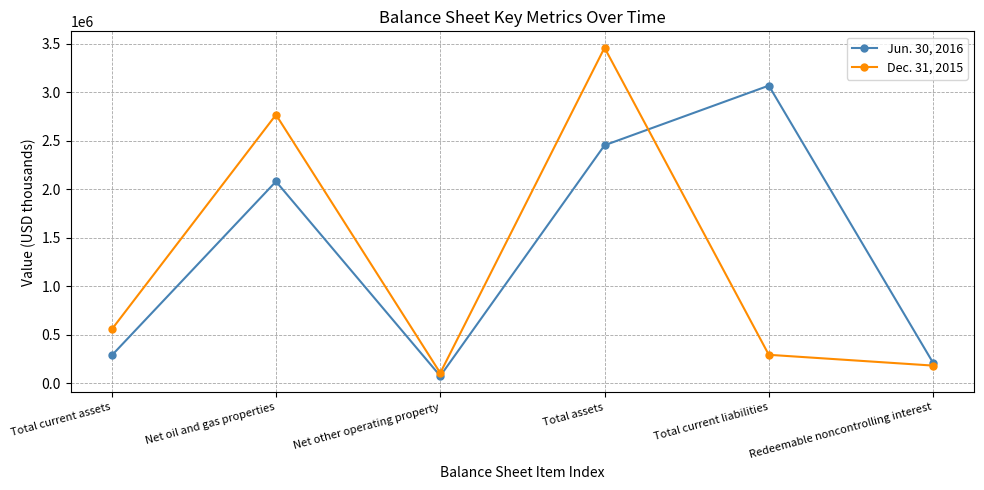

How many series are shown in this chart?

2